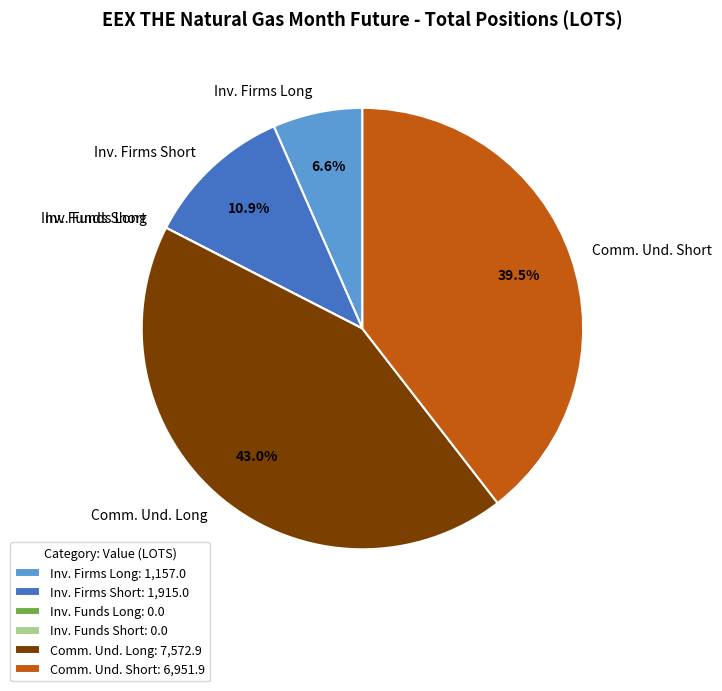

Which has a higher value, Inv. Firms Long or Comm. Und. Long?

Comm. Und. Long